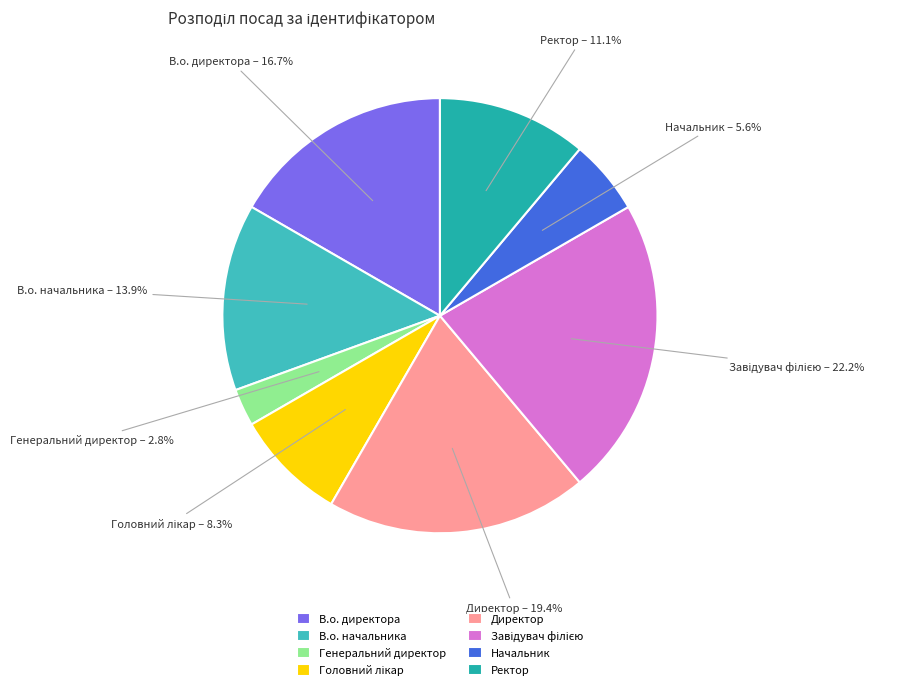

Count the number of slices in the pie.

8